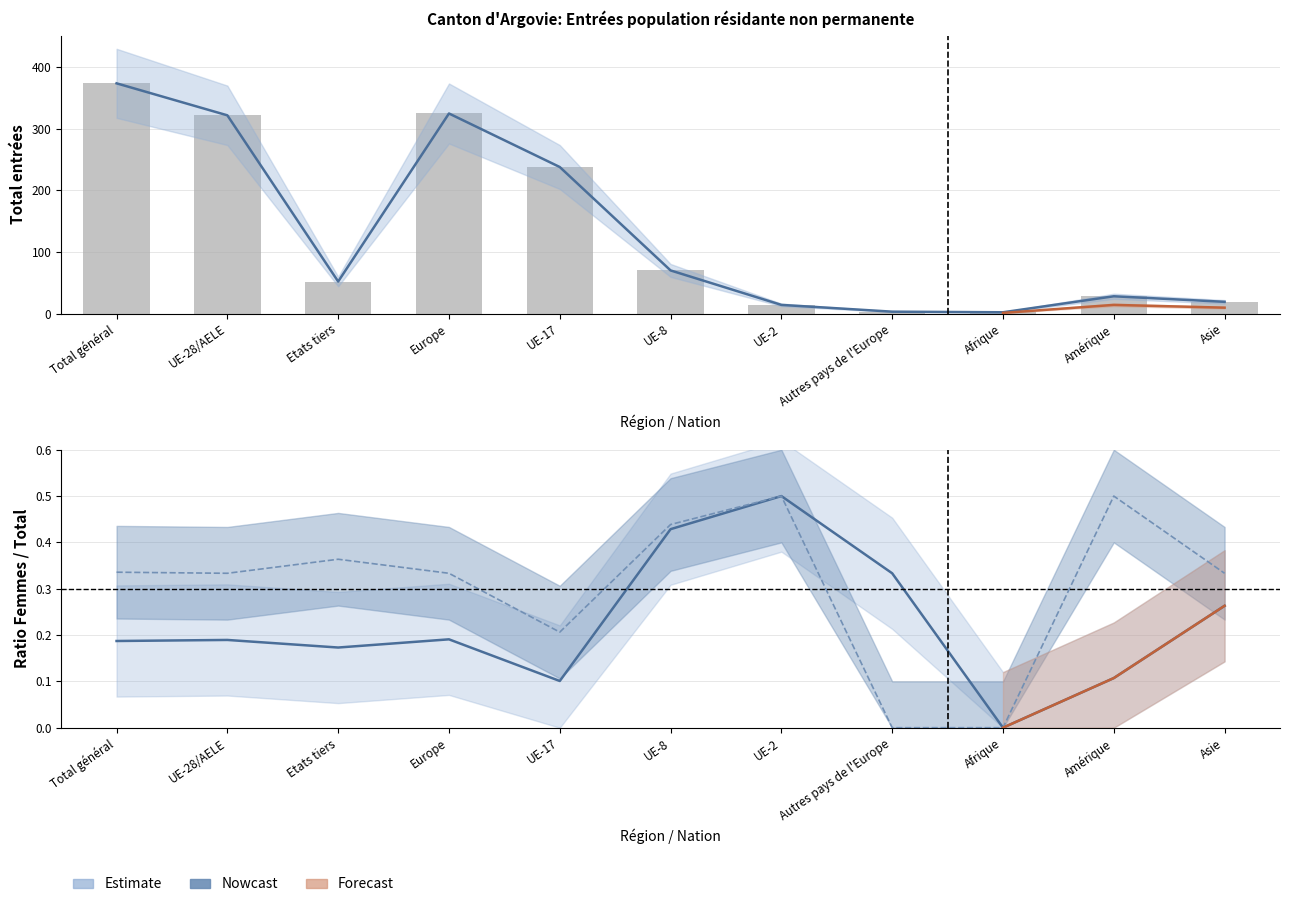

Reading left to right, list all the values displayed in this chart.

Total population: 374.0	322.0	52.0	325.0	238.0	70.0	14.0	3.0	2.0	28.0	19.0
Ratio Femmes/Total: 0.2	0.2	0.2	0.2	0.1	0.4	0.5	0.3	0.0	0.1	0.3
Ratio Femmes (titulaires): 0.3	0.3	0.4	0.3	0.2	0.4	0.5	0.0	0.0	0.5	0.3